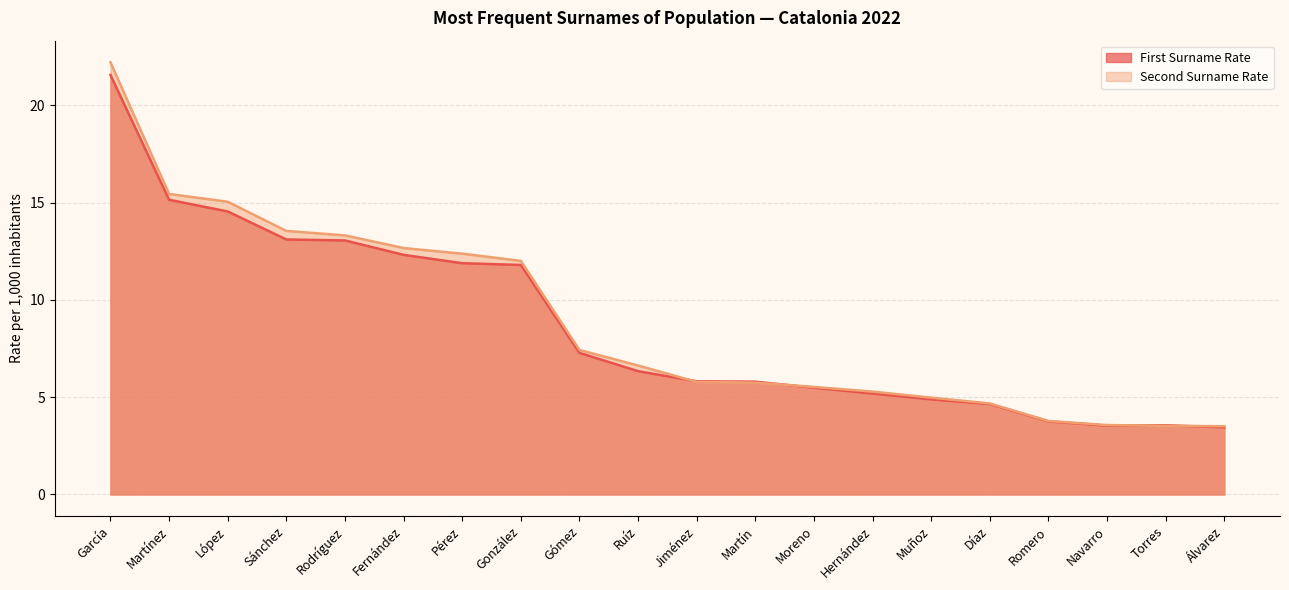

Where do First Surname Rate and Second Surname Rate first cross each other?

Ruíz and Jiménez